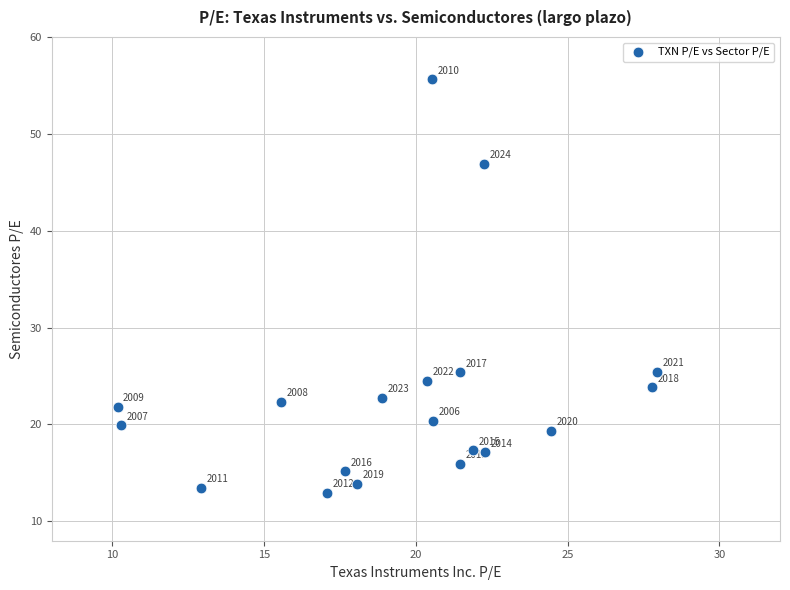

What Y value in the scatter plot is closest to 34?

25.5